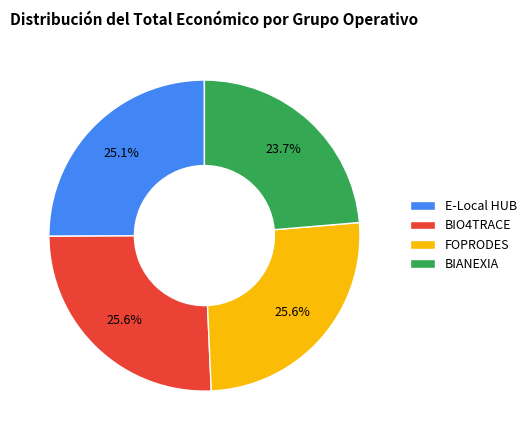

What portion of the pie excludes BIANEXIA?

76.3%